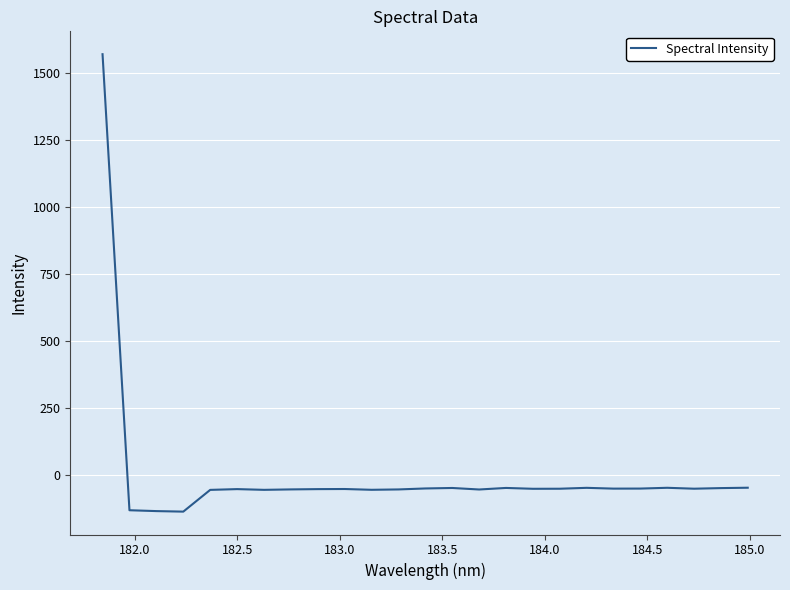

What is the greatest value displayed?

1571.7